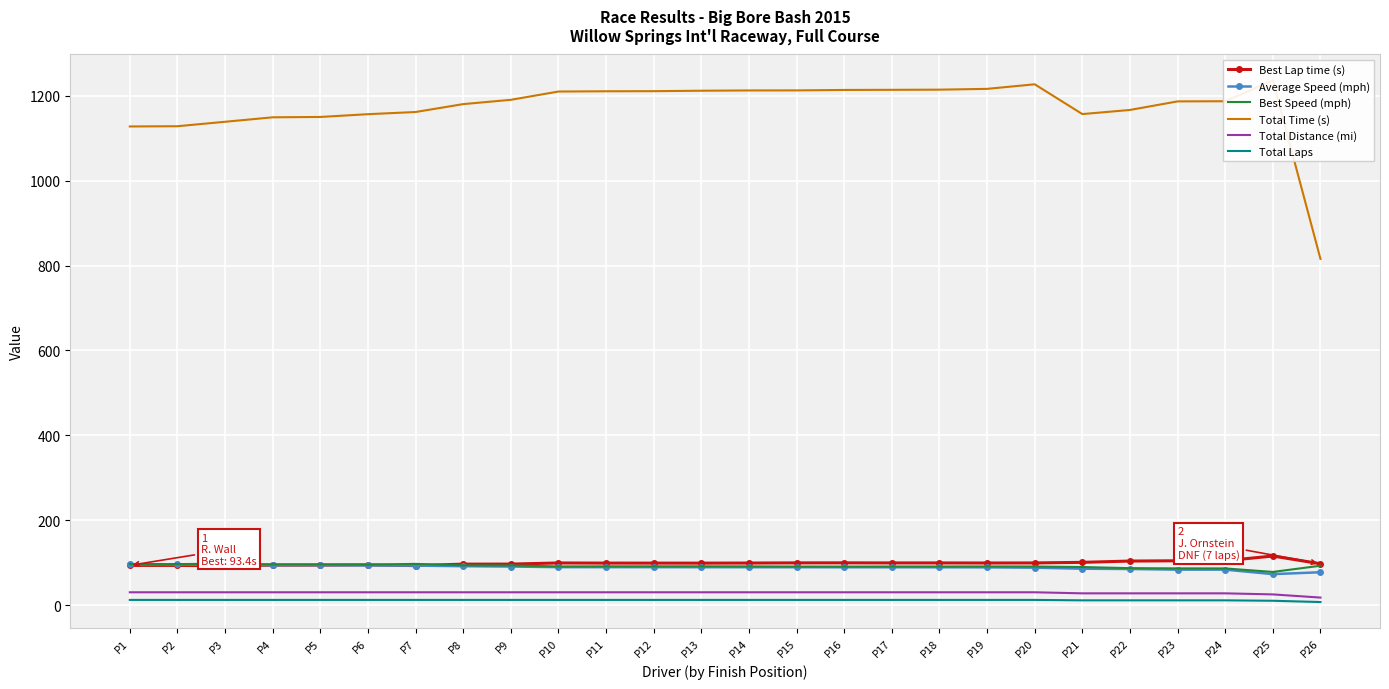

At how many categories does at least one series exceed 694?

26